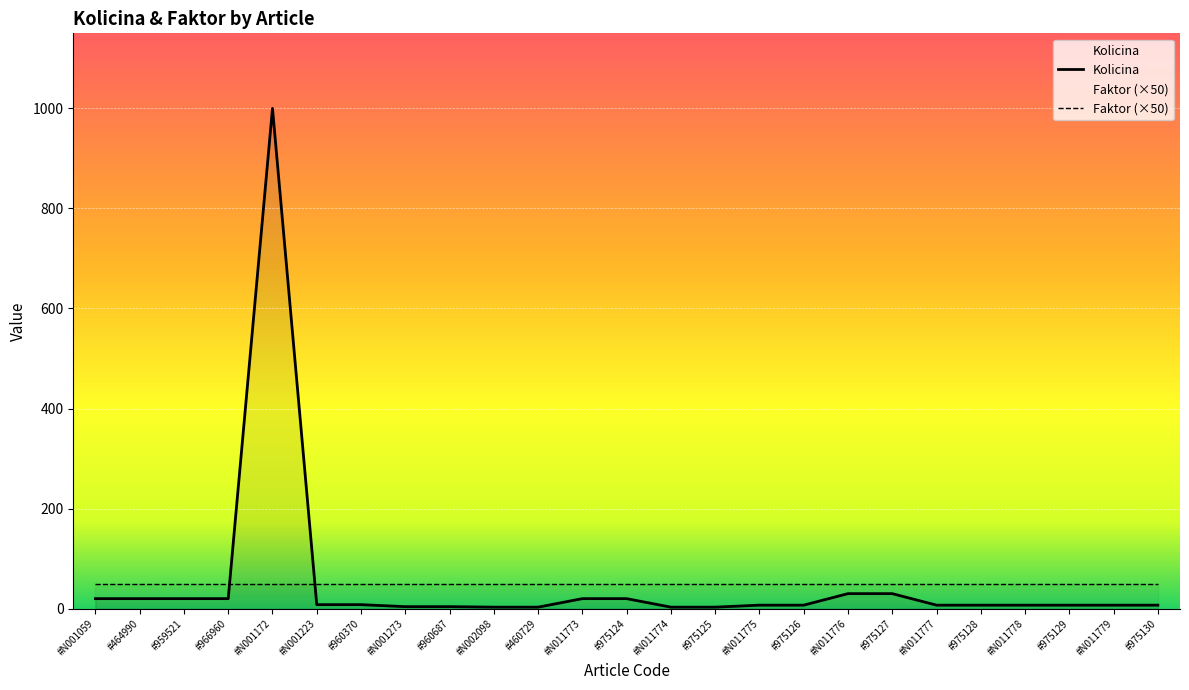

Reading left to right, extract all data points from this chart.

20	20	20	20	1000	8	8	4	4	3	3	20	20	3	3	7	7	30	30	7	7	7	7	7	7